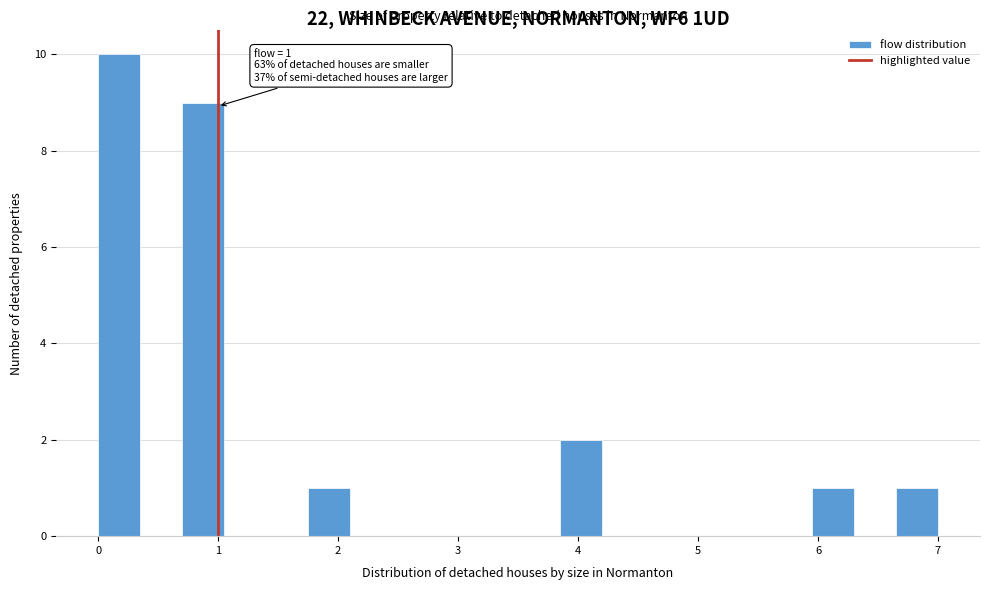

Around what value on the x-axis is the tallest bar? Give the approximate position of its centre, as read against the axis.

0.2